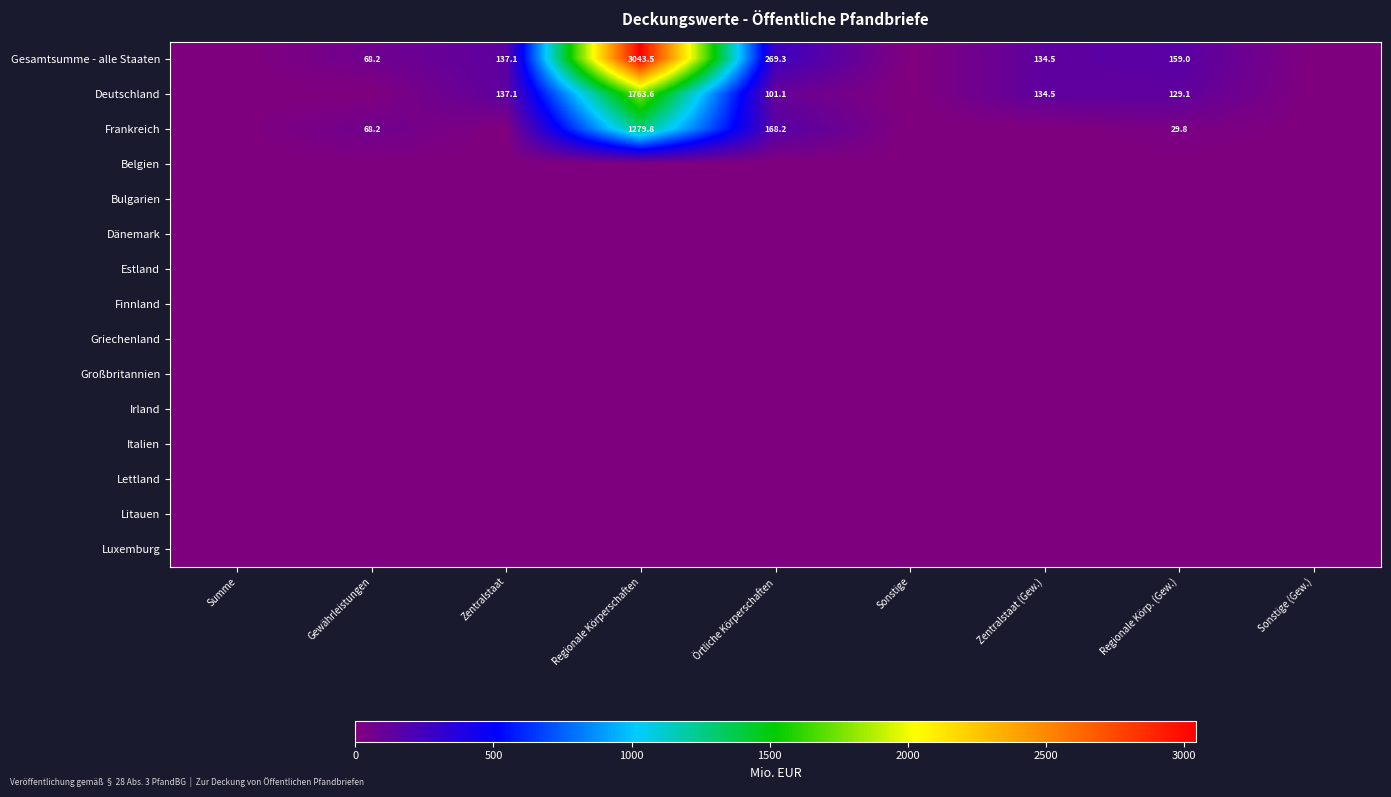

Between Regionale Körp. (Gew.) and Örtliche Körperschaften, which is larger?

Örtliche Körperschaften